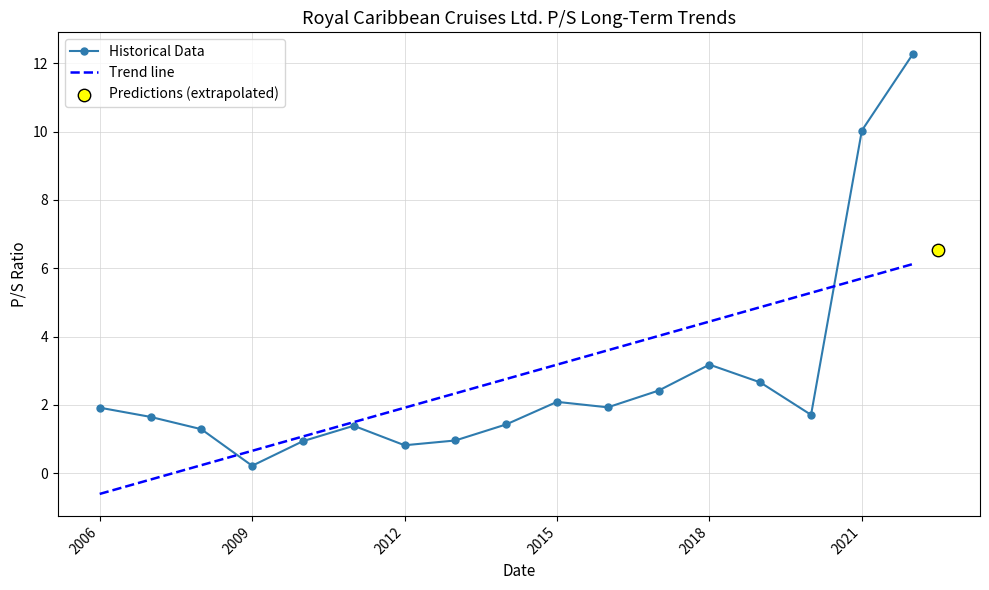

What is the change in value from 2022-03-01 to 2019-02-22?

-9.6